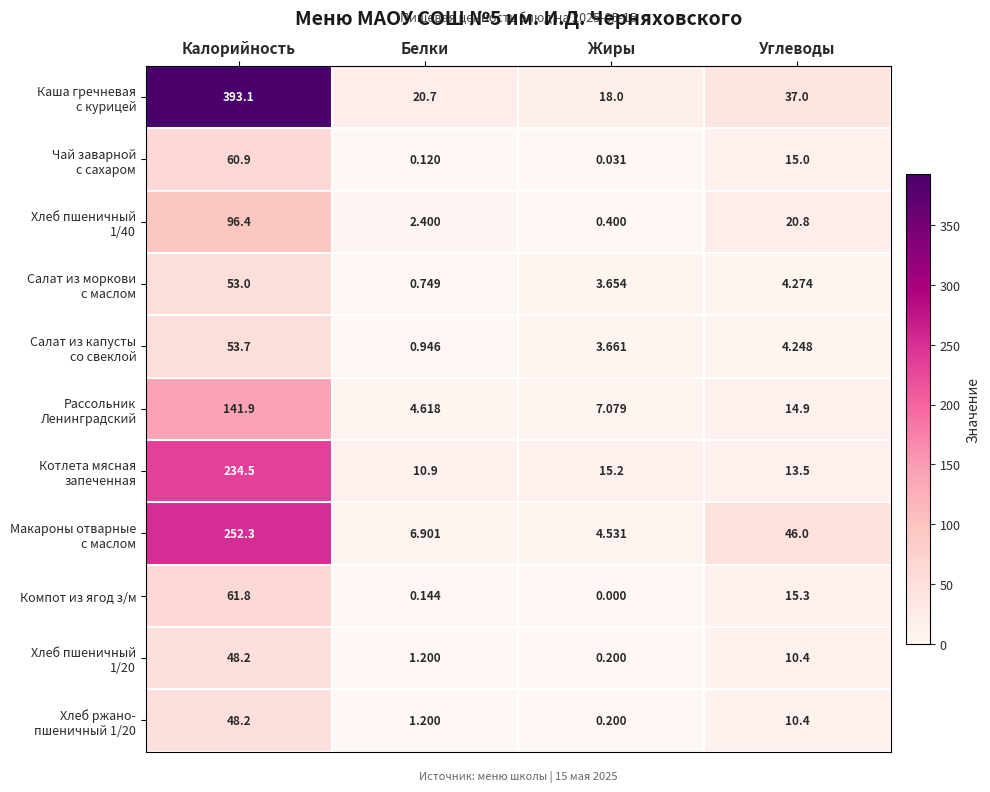

At which category does the chart reach its peak across all series?

Калорийность